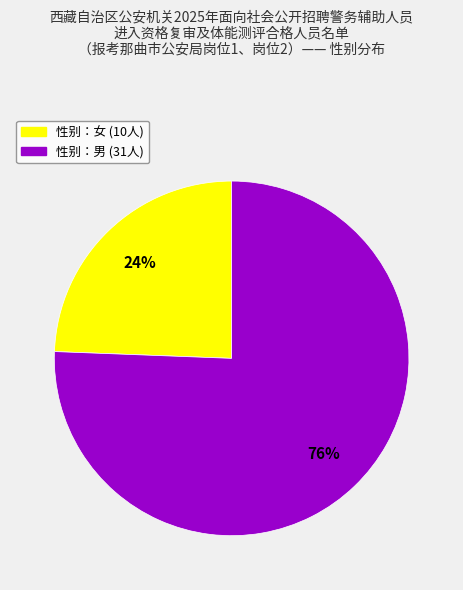

Is there a majority slice in this chart?

Yes